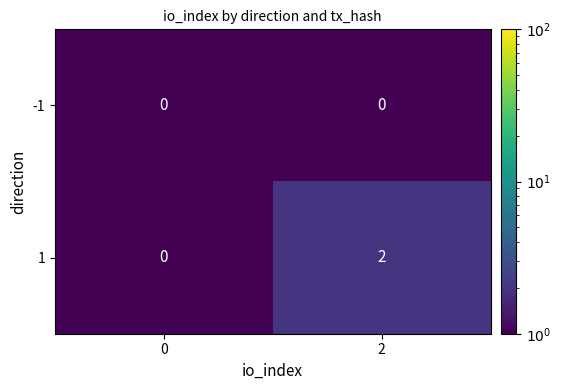

At 2, list the series in order from smallest to largest.

-1, 1